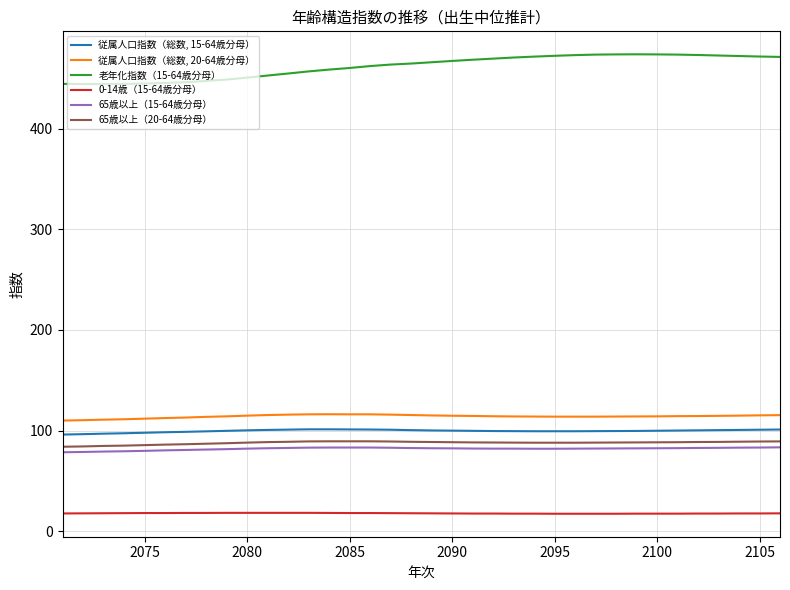

What is the smallest value displayed?

17.3